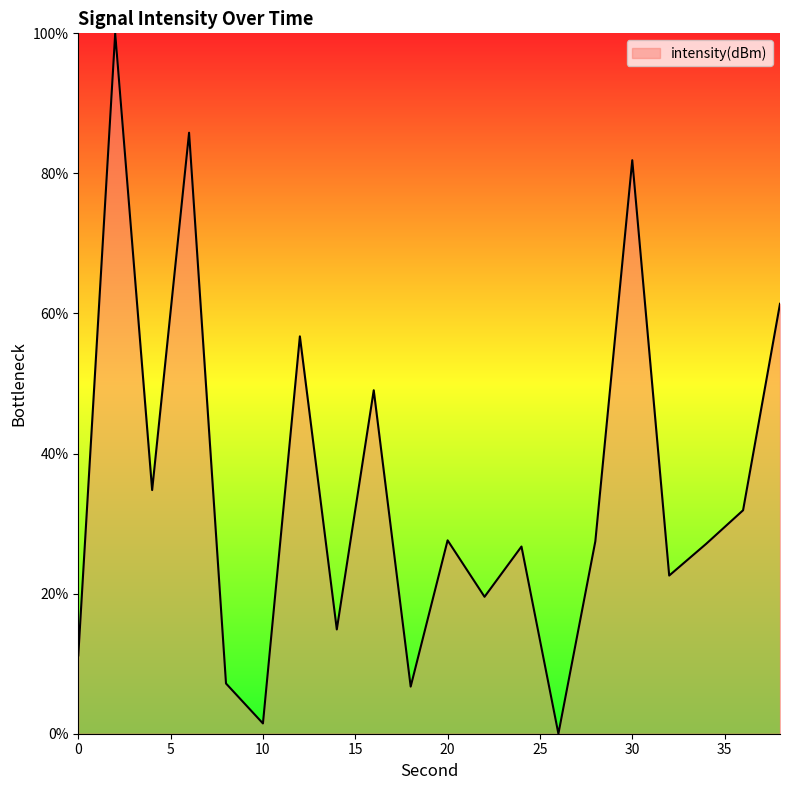

How many lines are shown in the chart?

1